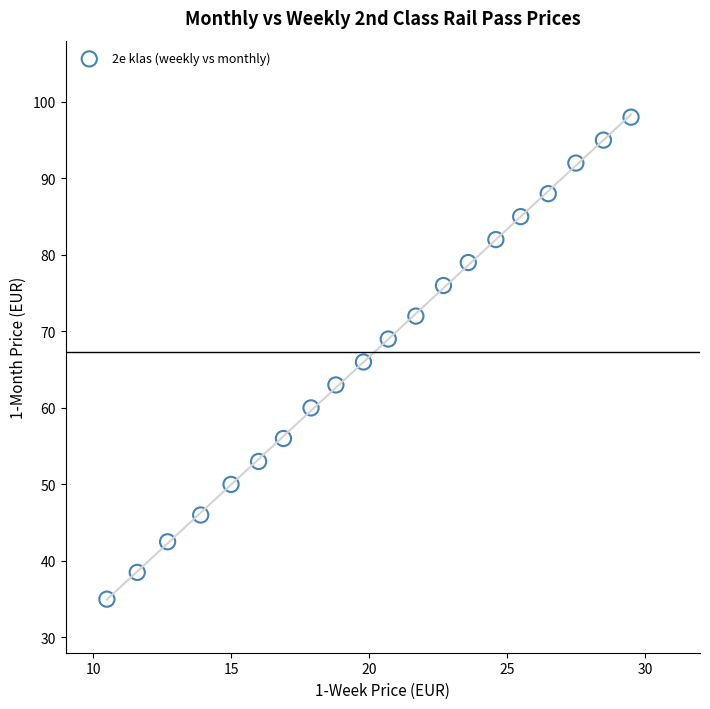

What is the range of Y values (max minus min)?

63.0